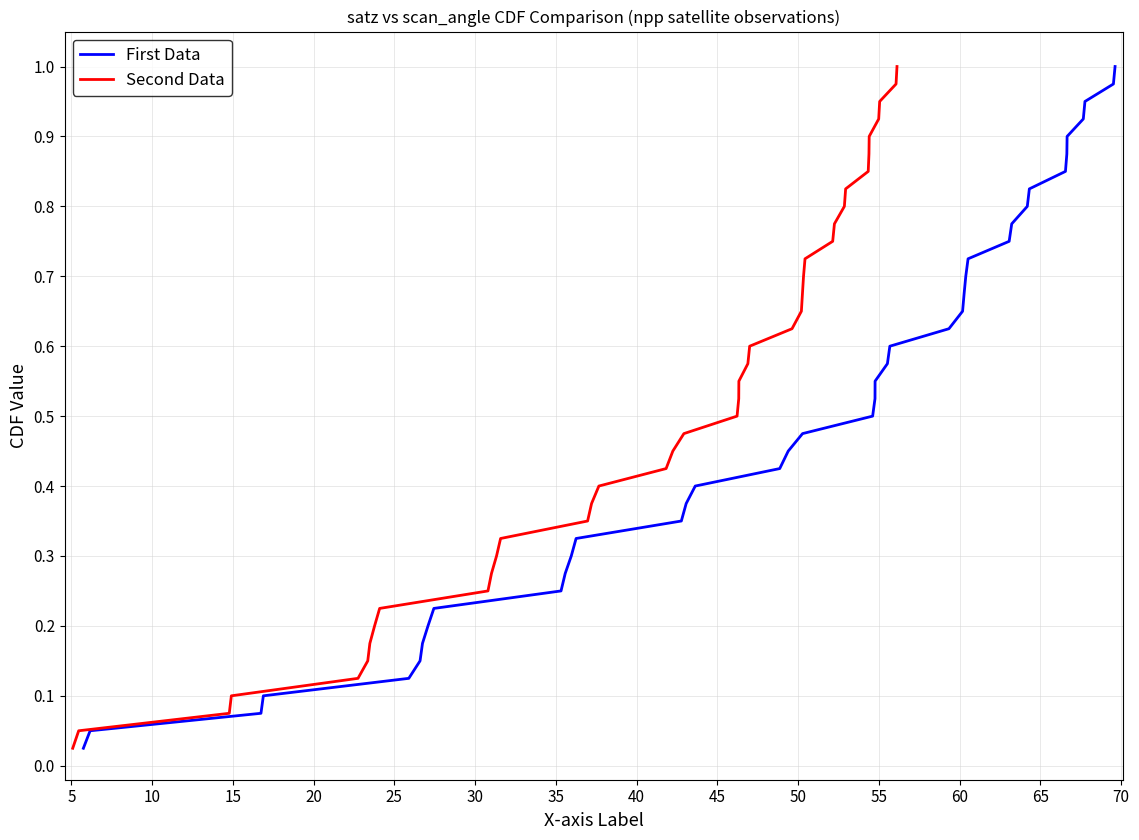

Is it true that First Data equals 0.1 at 35?

False